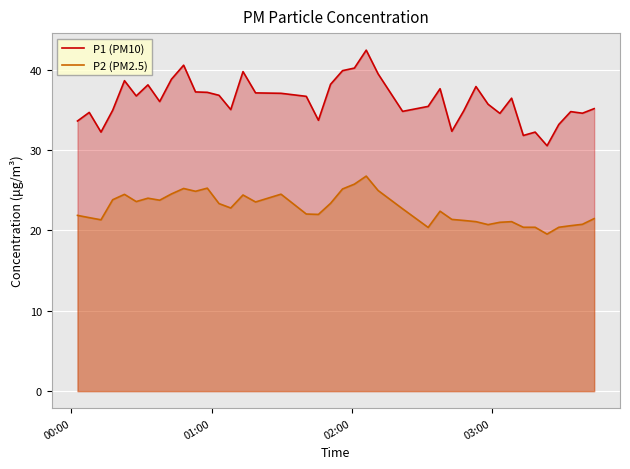

How many interior local peaks does the P2 (PM2.5) series have?

9